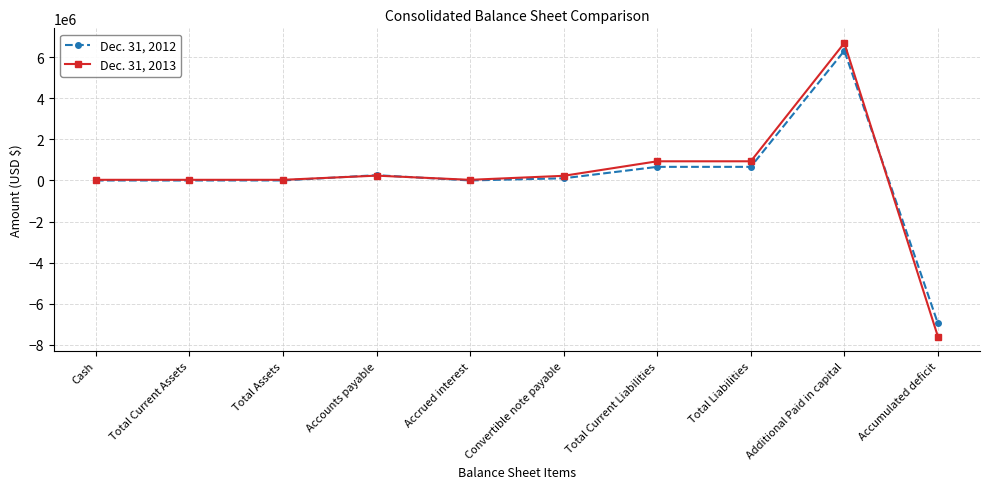

What is the sum of all Dec. 31, 2012 values?

1063547